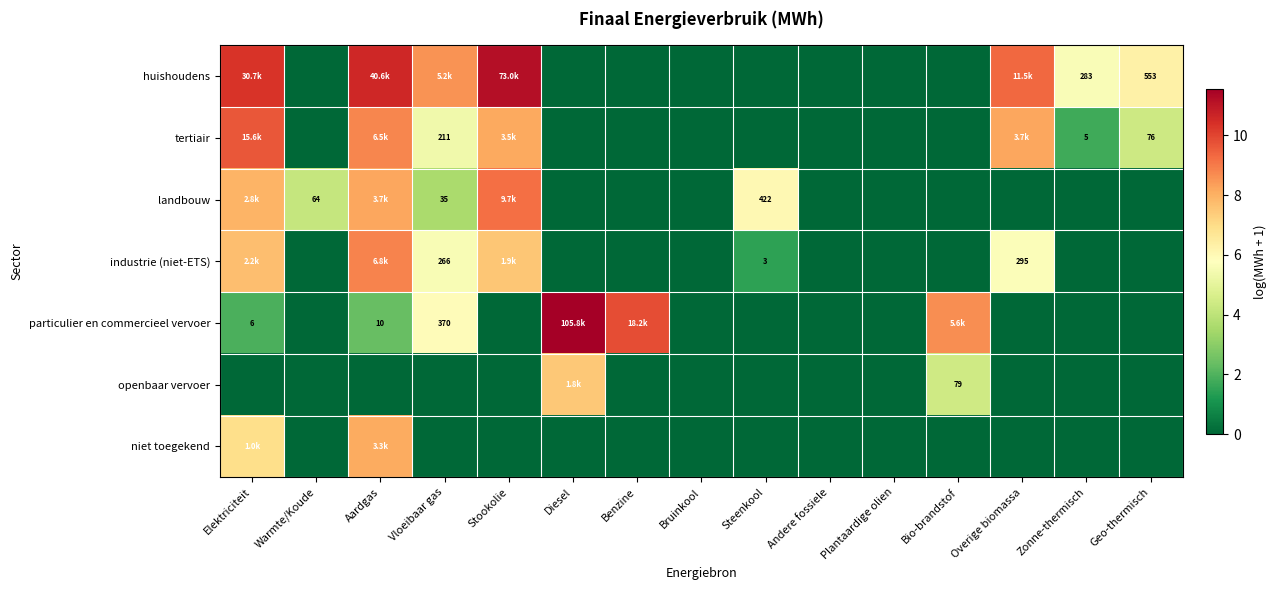

Which series has the largest range (max minus min)?

particulier en commercieel vervoer